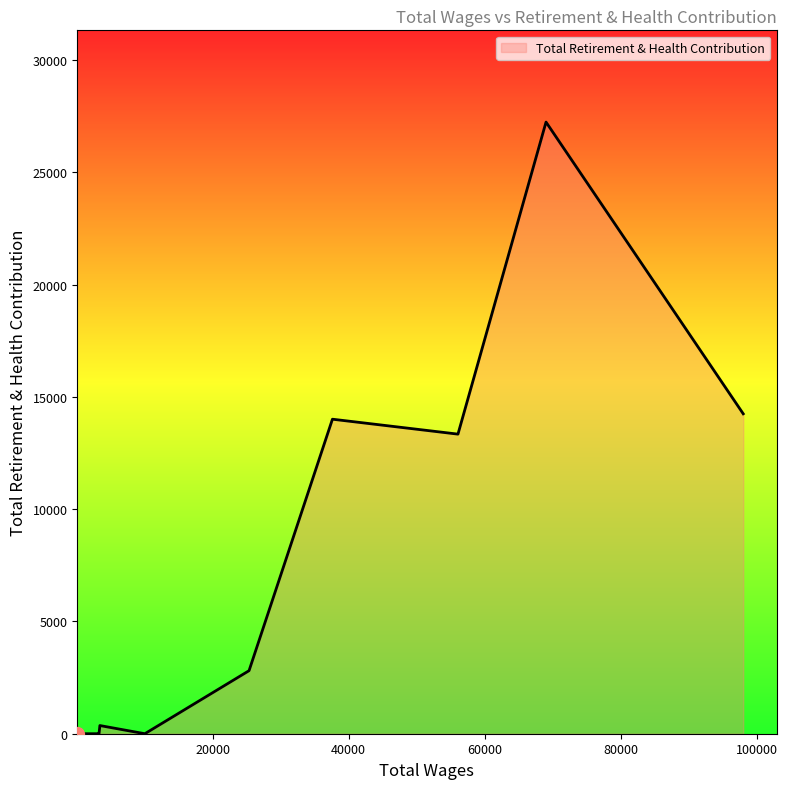

Does the chart display data point markers on the line(s)?

No